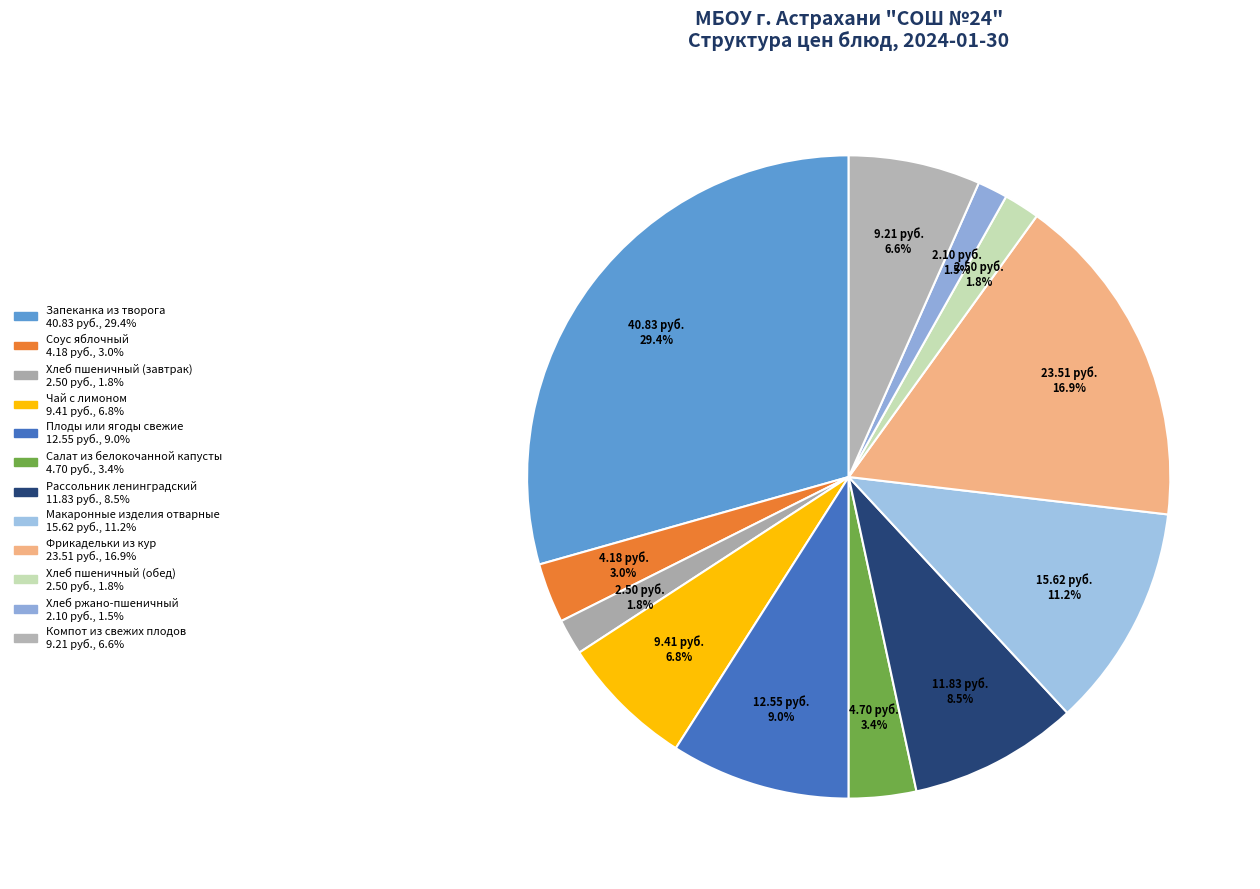

To the nearest percent, what is the average slice percentage?

8%